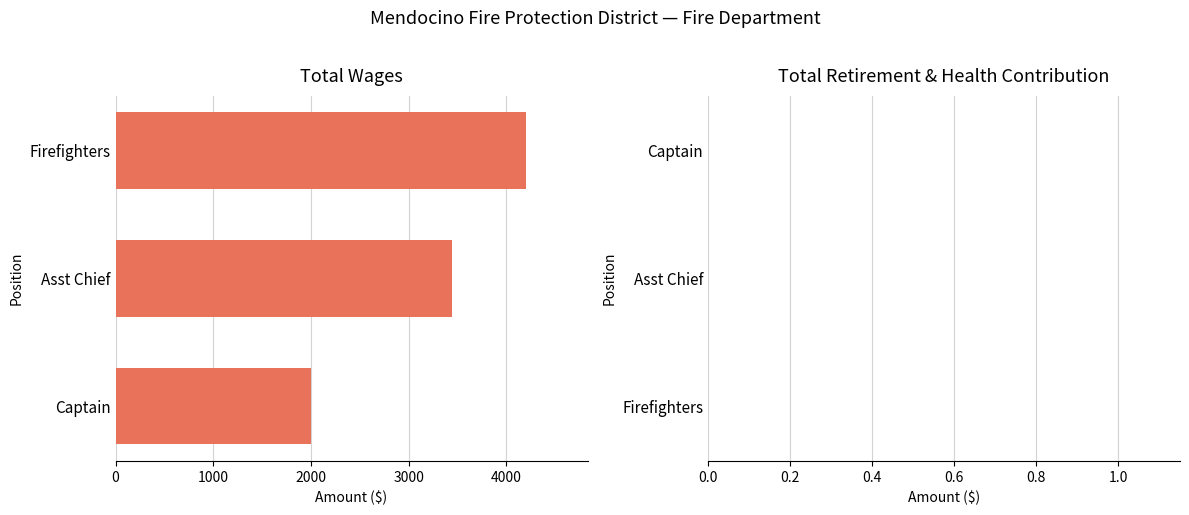

Are the bars horizontal?

Yes